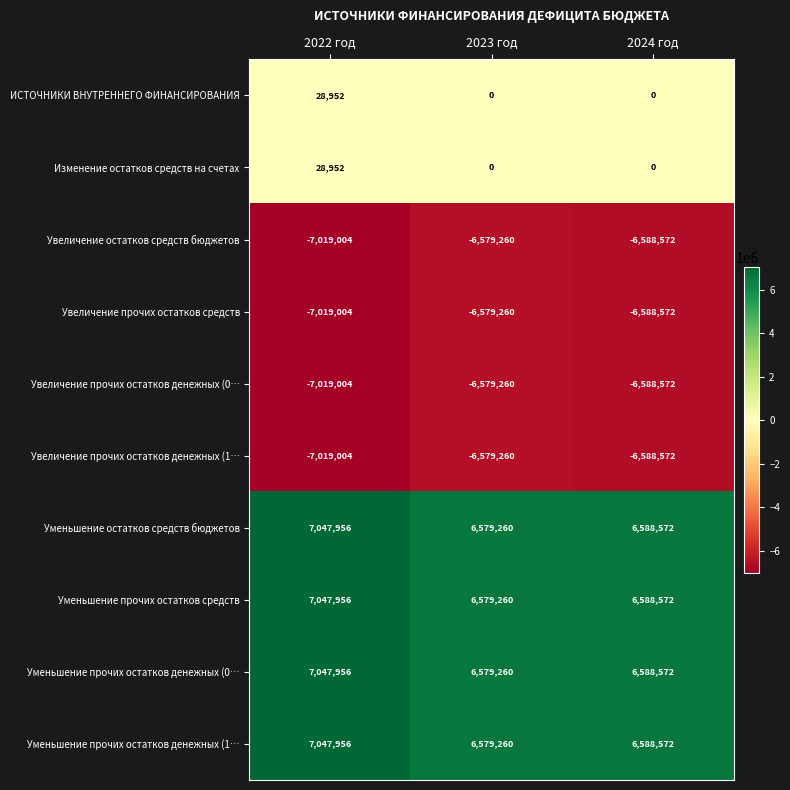

What is the difference between the highest and lowest values at 2022 год?

14066960